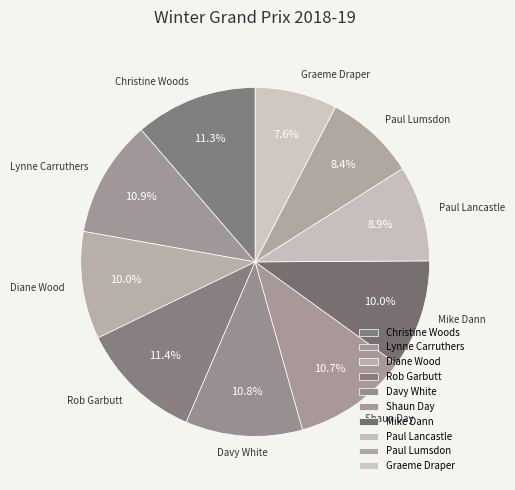

Does Rob Garbutt account for over 50% of the chart?

No